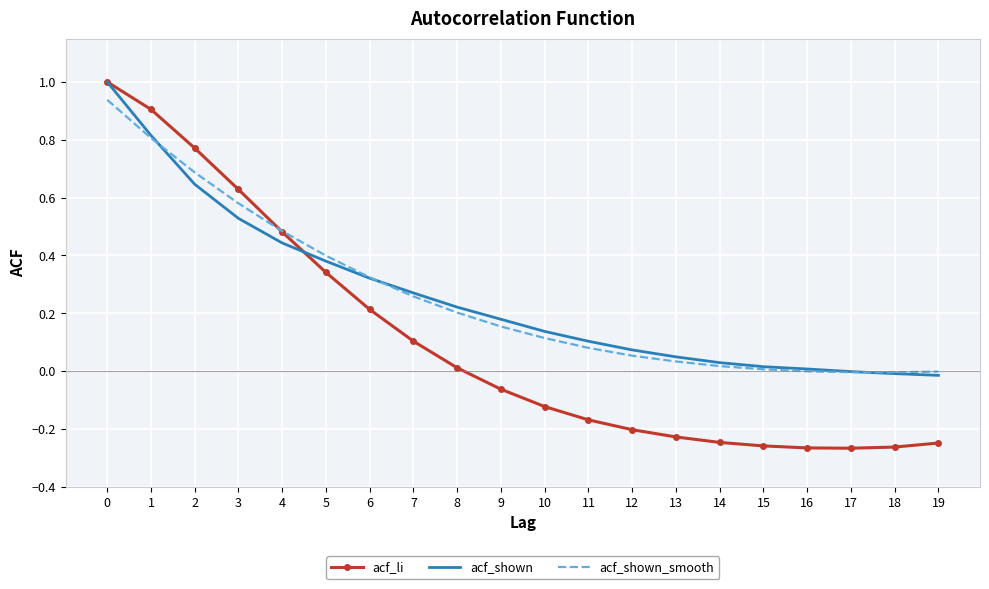

What is the maximum value shown in the chart?

1.0